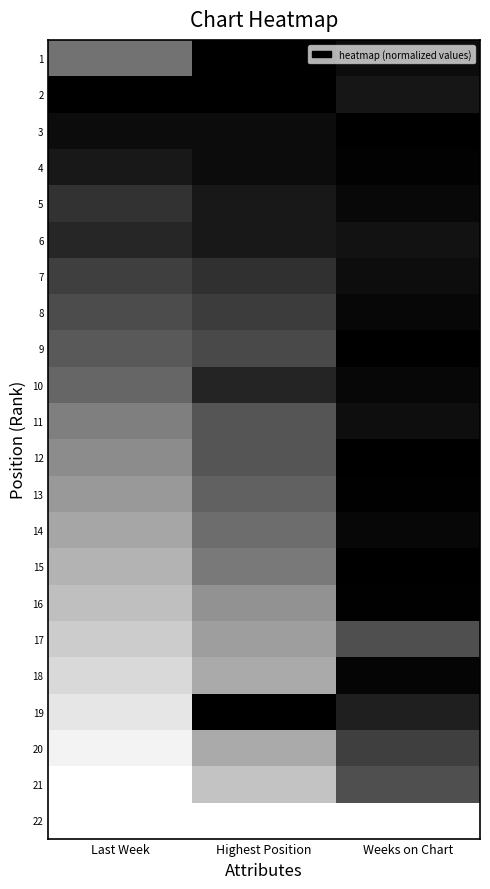

What is the difference between the highest and lowest values at Weeks on Chart?

1.0